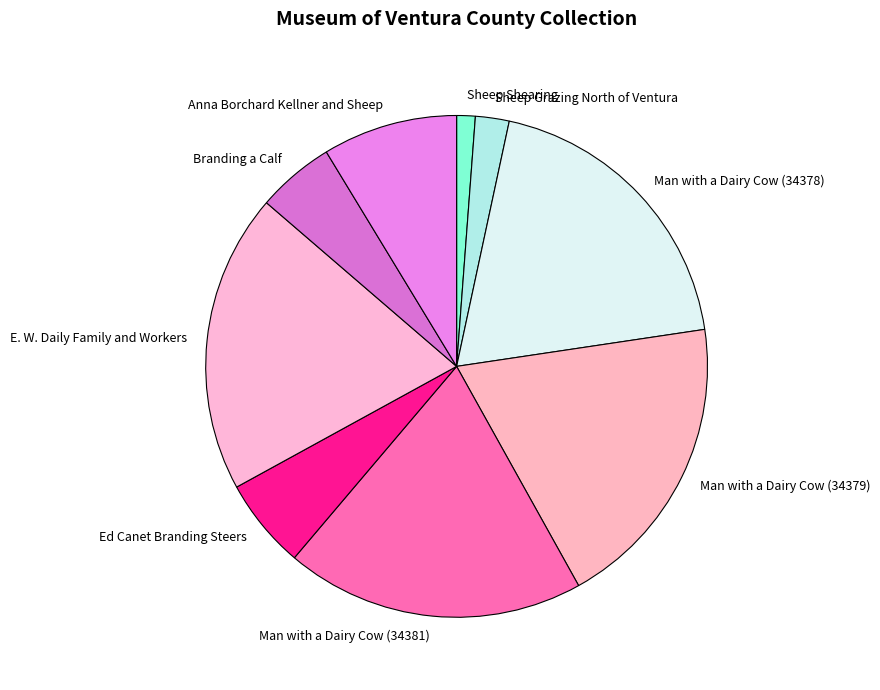

Which category has the smallest portion of the pie?

Sheep Shearing